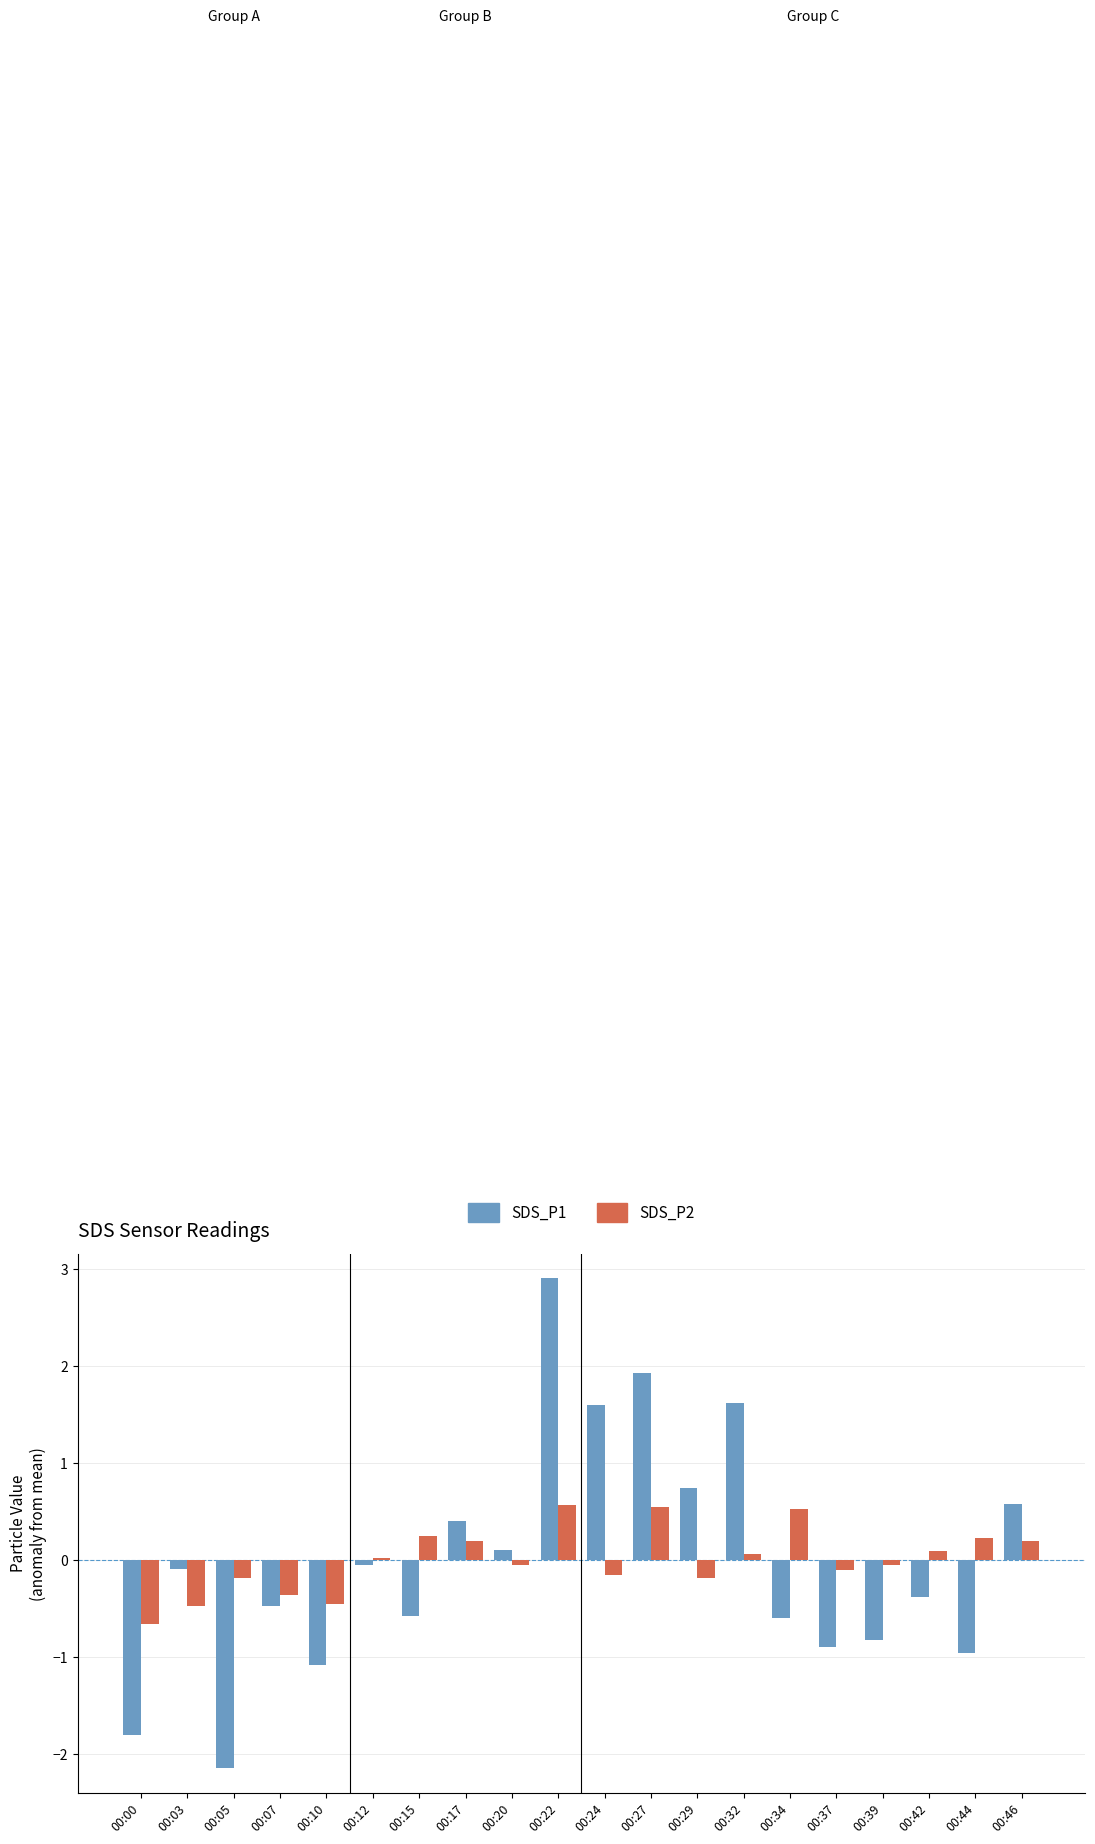

Which category has the lowest value in the SDS_P2 series?

00:00